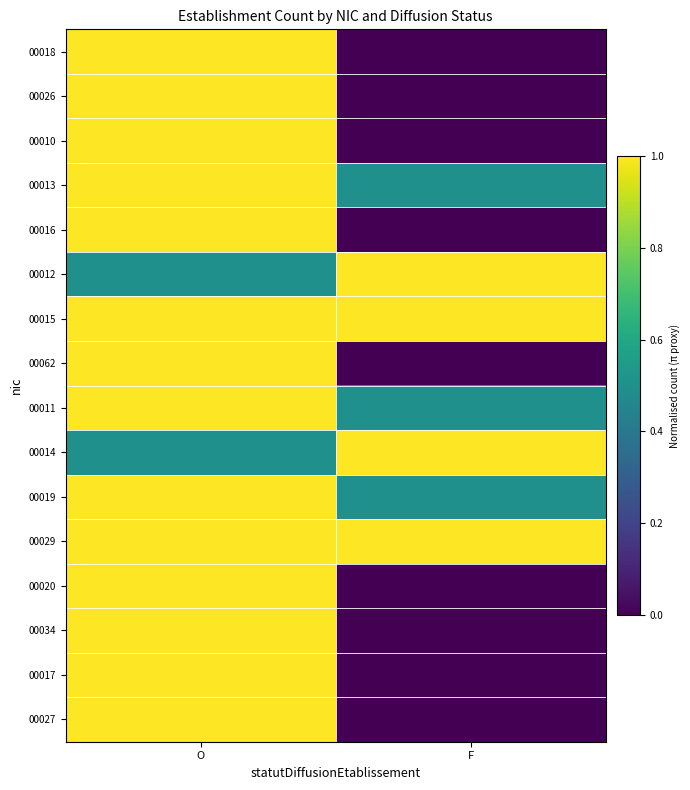

Which label corresponds to the smallest value in the chart?

F